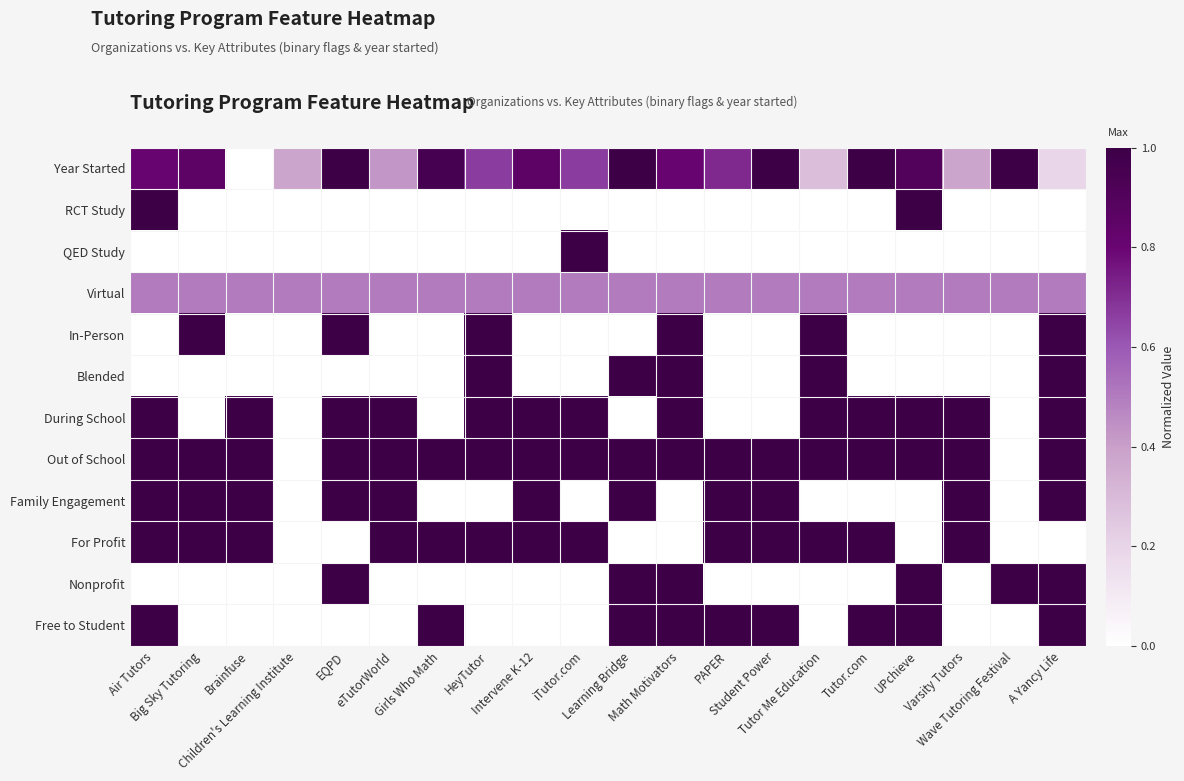

Which series has the widest spread of values?

Year Started